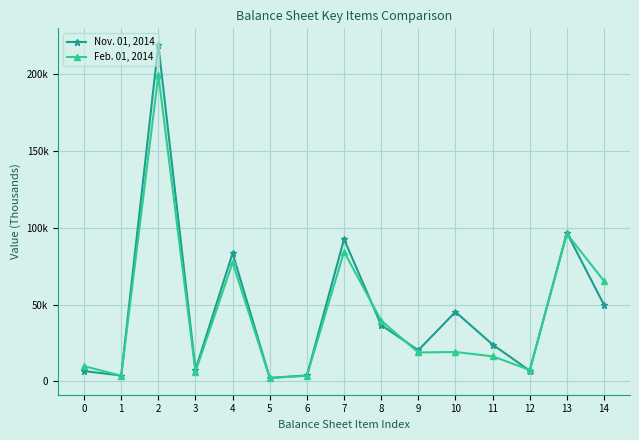

Rank the series by their maximum value, from lowest to highest.

Feb. 01, 2014, Nov. 01, 2014